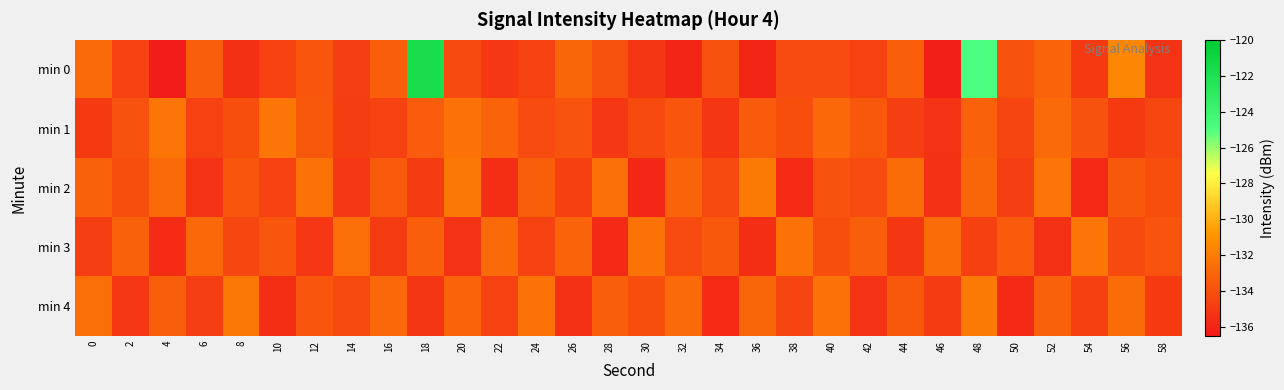

At which category is the sum across all series the highest?

48